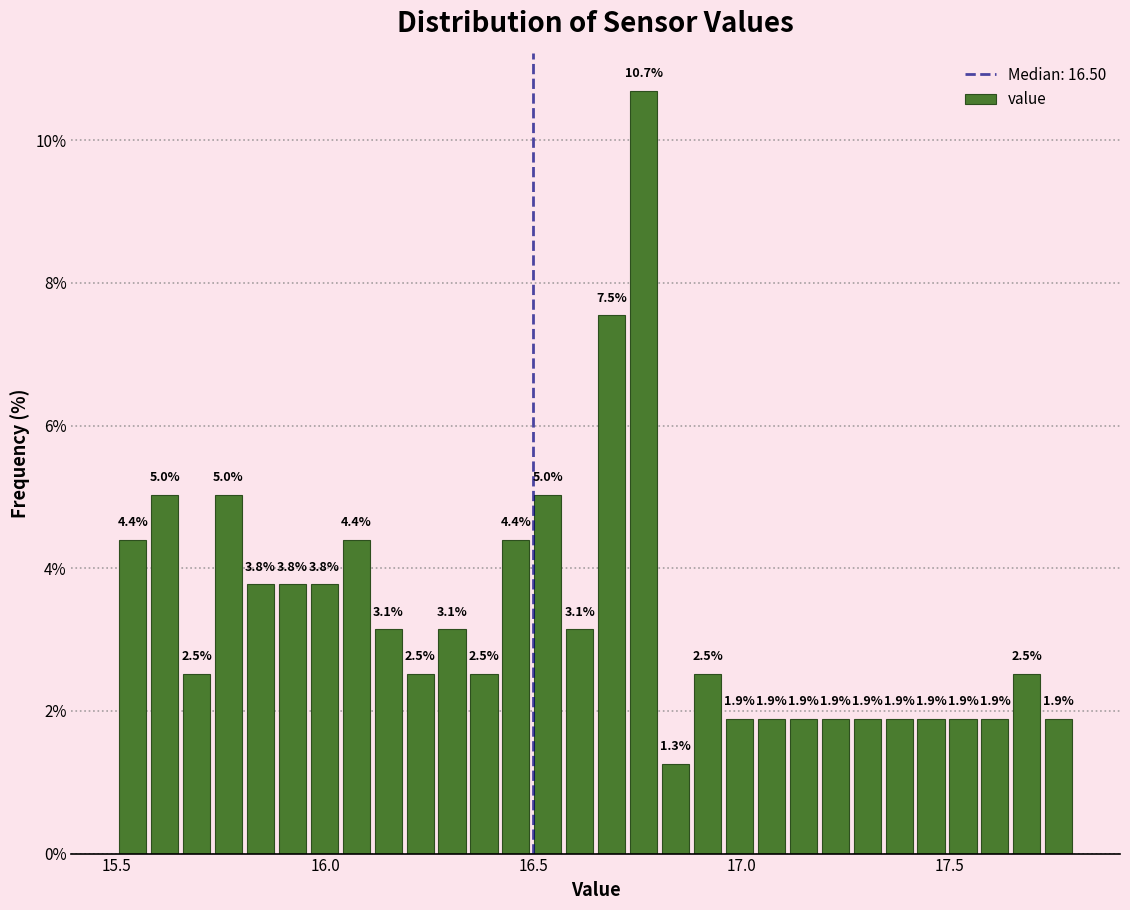

Around what value on the x-axis is the tallest bar? Give the approximate position of its centre, as read against the axis.

16.75